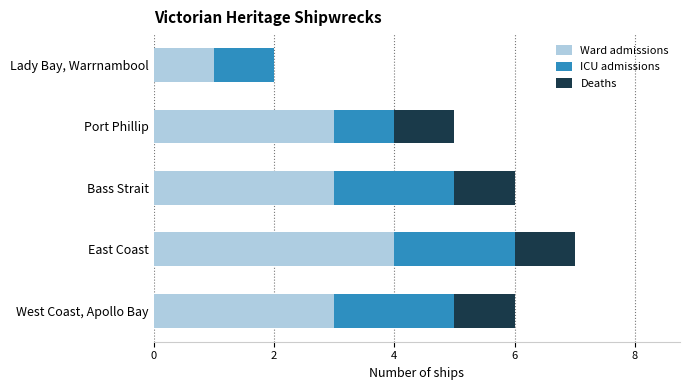

At which category is the sum across all series the highest?

East Coast